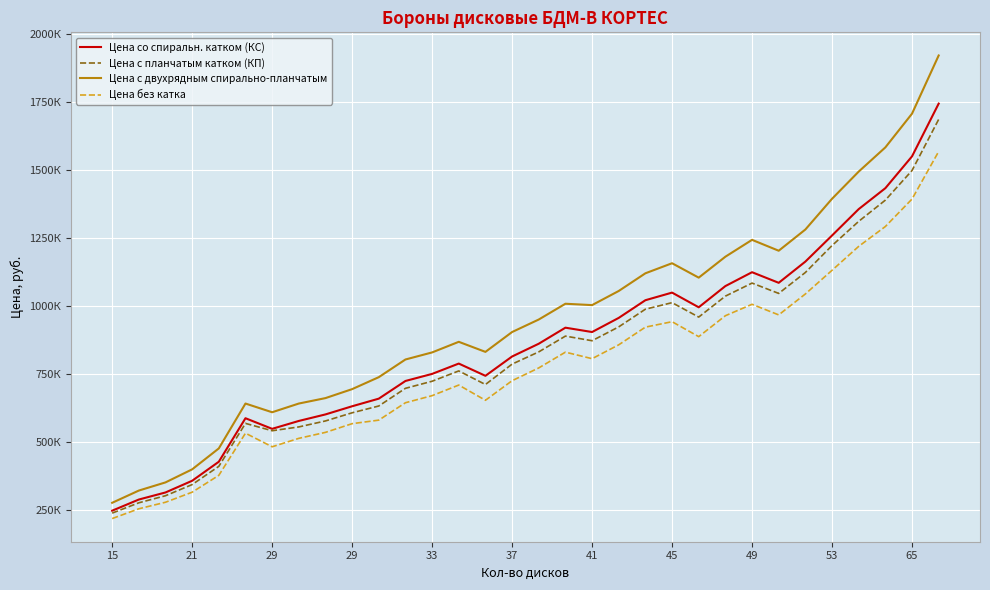

At how many categories does at least one series exceed 1572920?

3